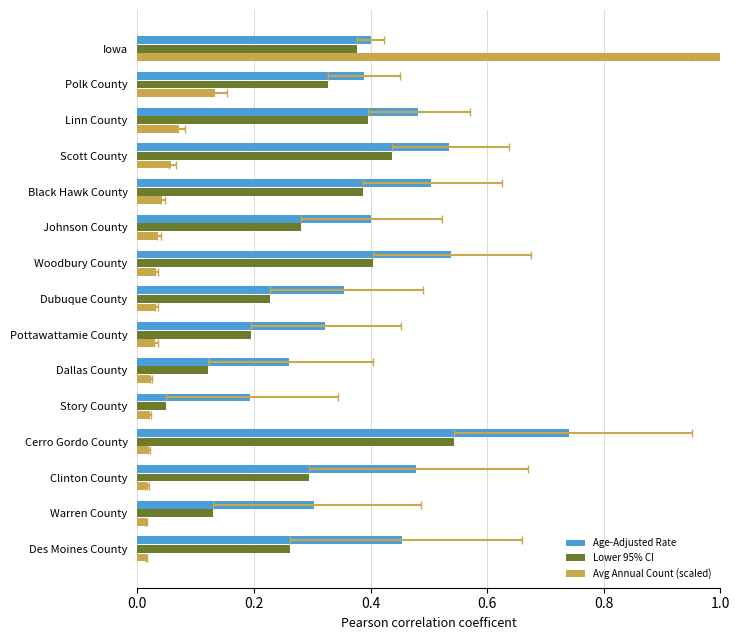

True or false: Avg Annual Count (scaled) has a value of 0.0 at Scott County.

False